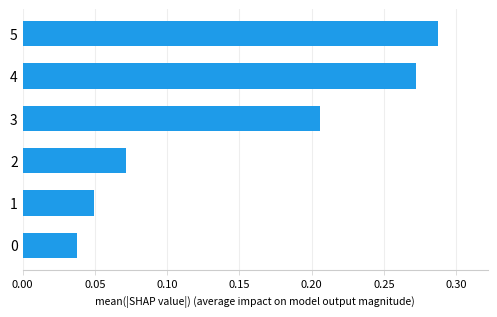

The chart shows a value of 0.5 at 5. True or false?

False